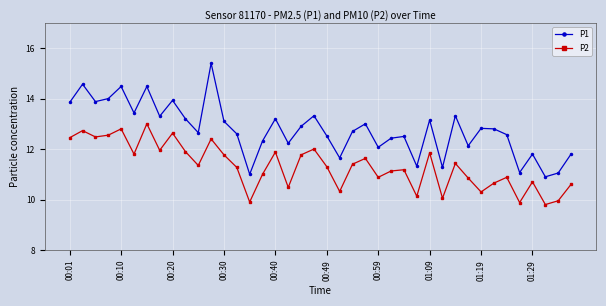

Rank the series by their average value, from lowest to highest.

P2, P1